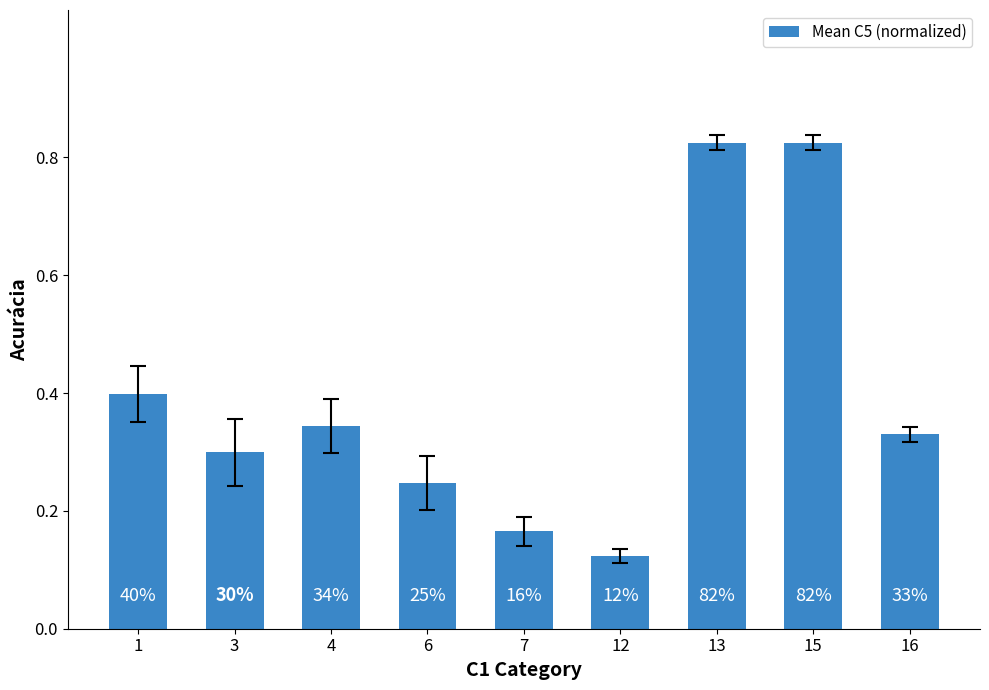

Does the chart contain any negative values?

No